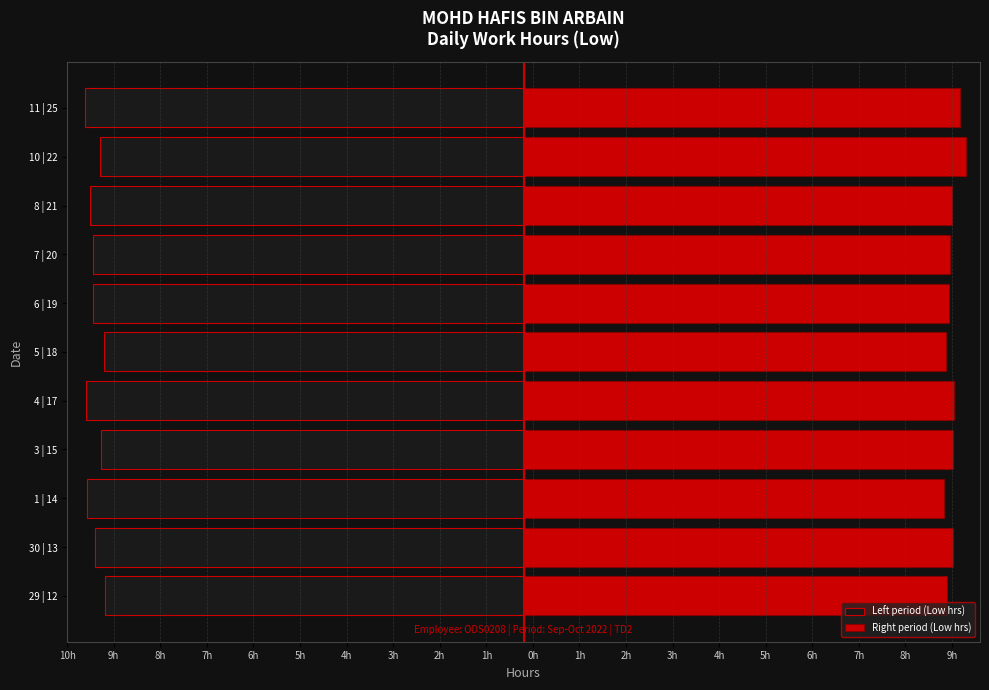

What value does the Left period (Low hrs) series have at 1 | 14?

-9.4